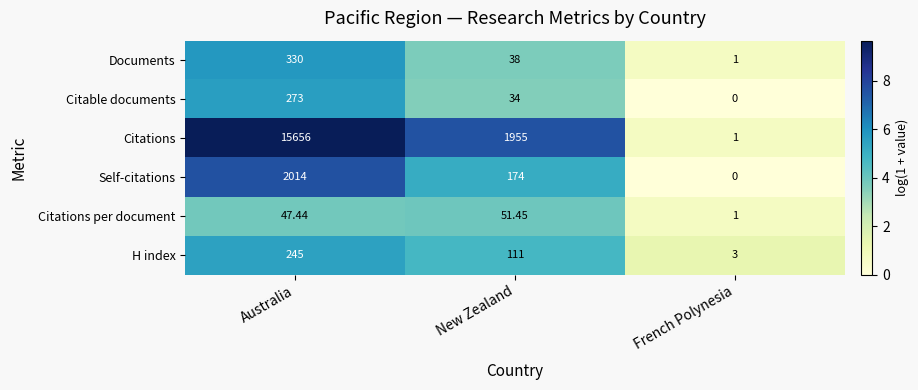

Between Australia and New Zealand, which series saw the biggest shift?

Citations